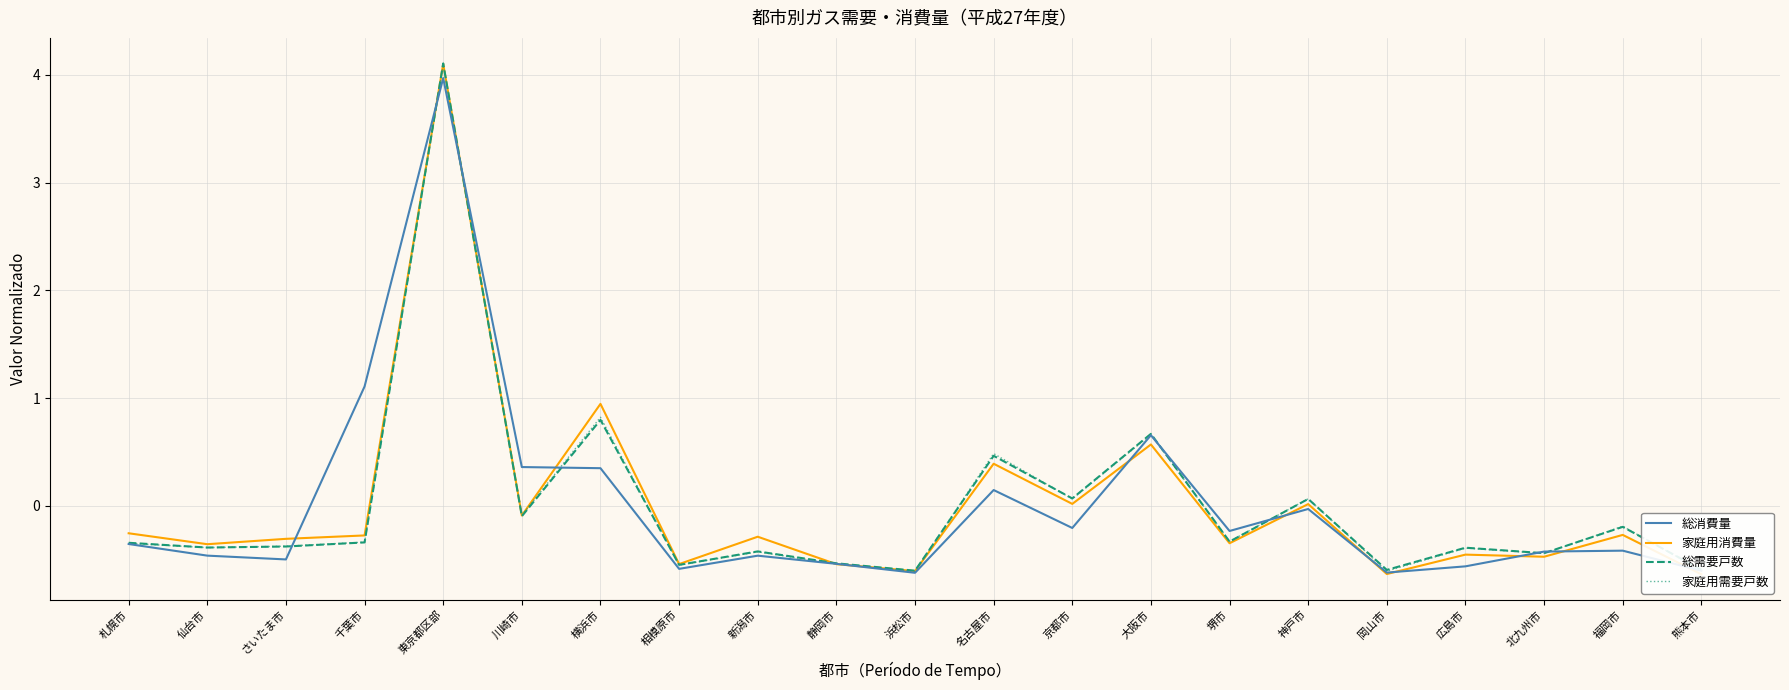

At which category is the sum across all series the highest?

東京都区部